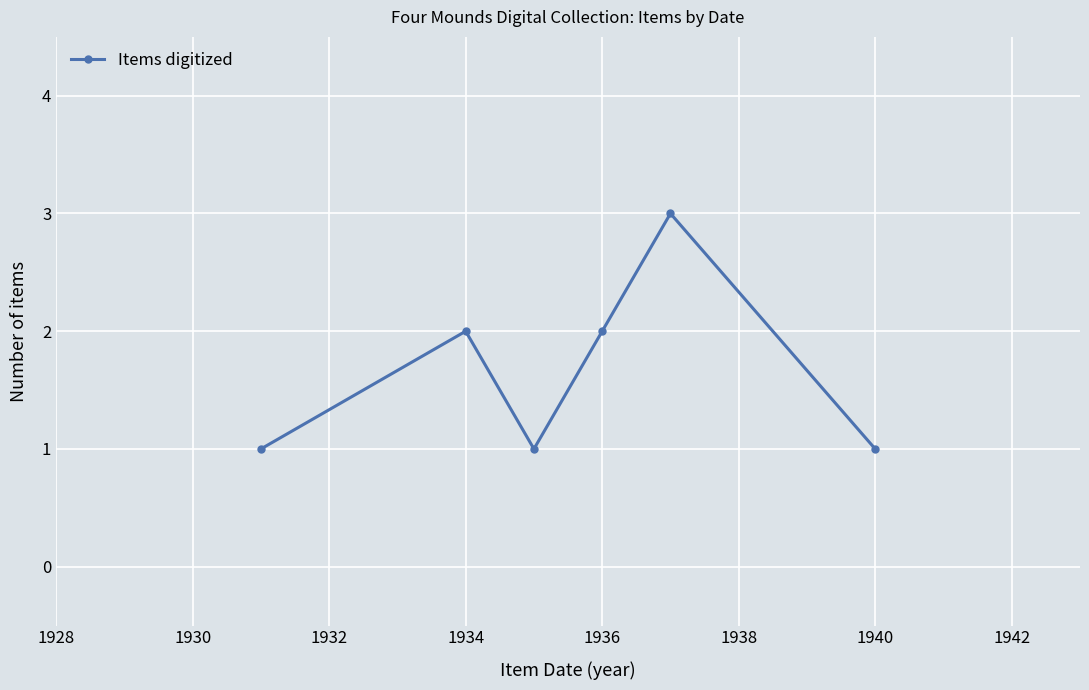

What is the maximum value shown in the chart?

3